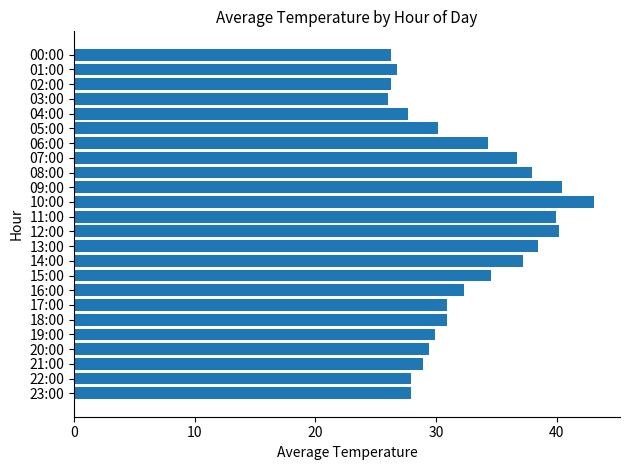

What is the label of the 10th bar from the bottom?

14:00